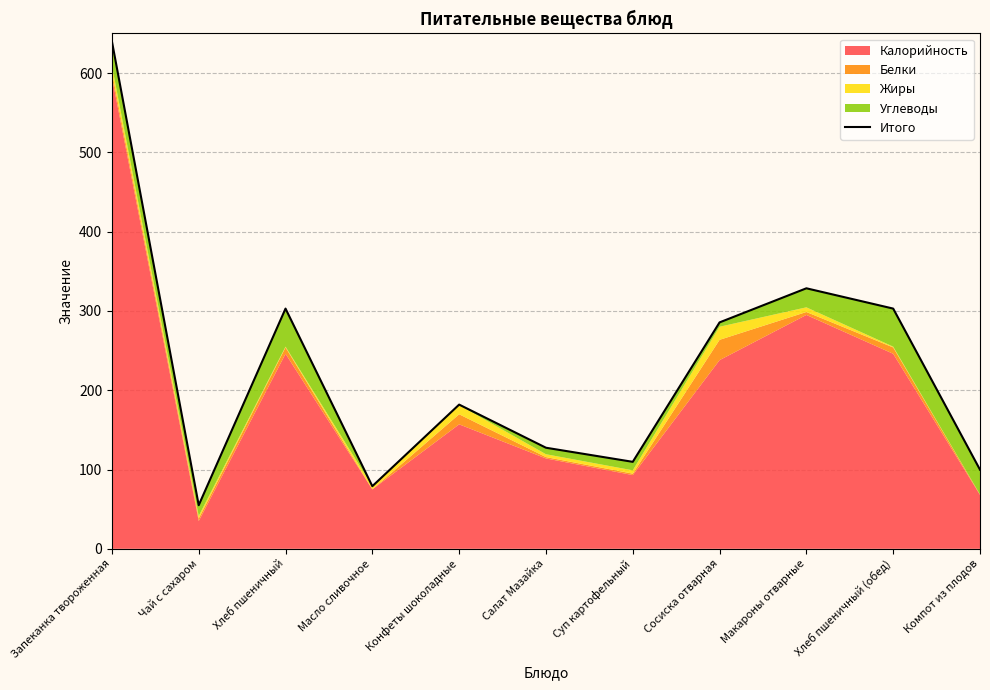

Is it true that the value at Компот из плодов is 161.3?

False